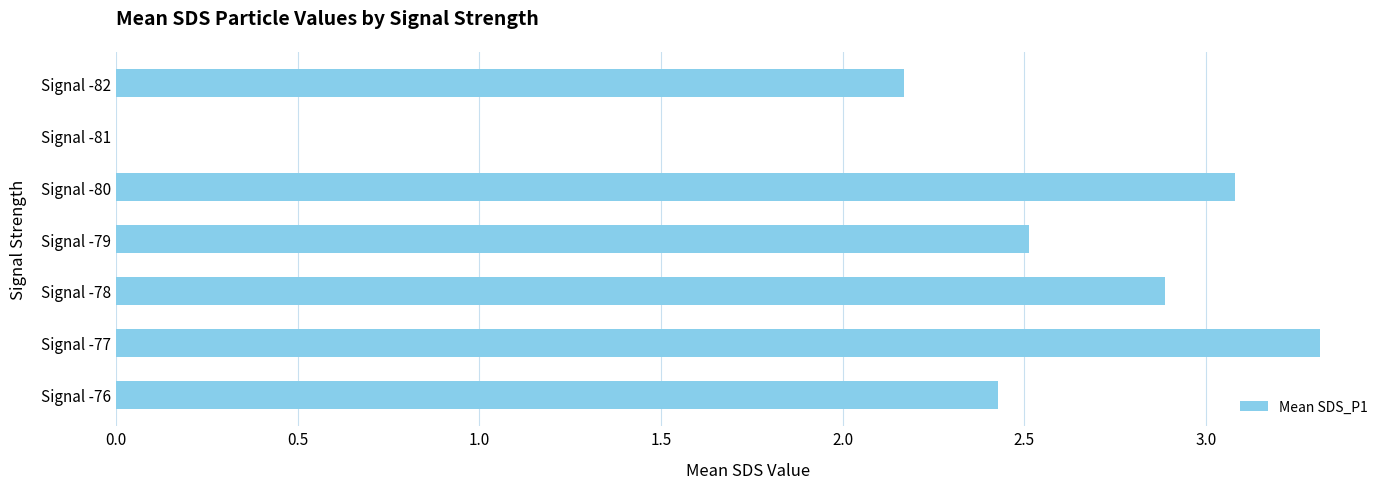

True or false: the data shows 5.9 at Signal -77.

False